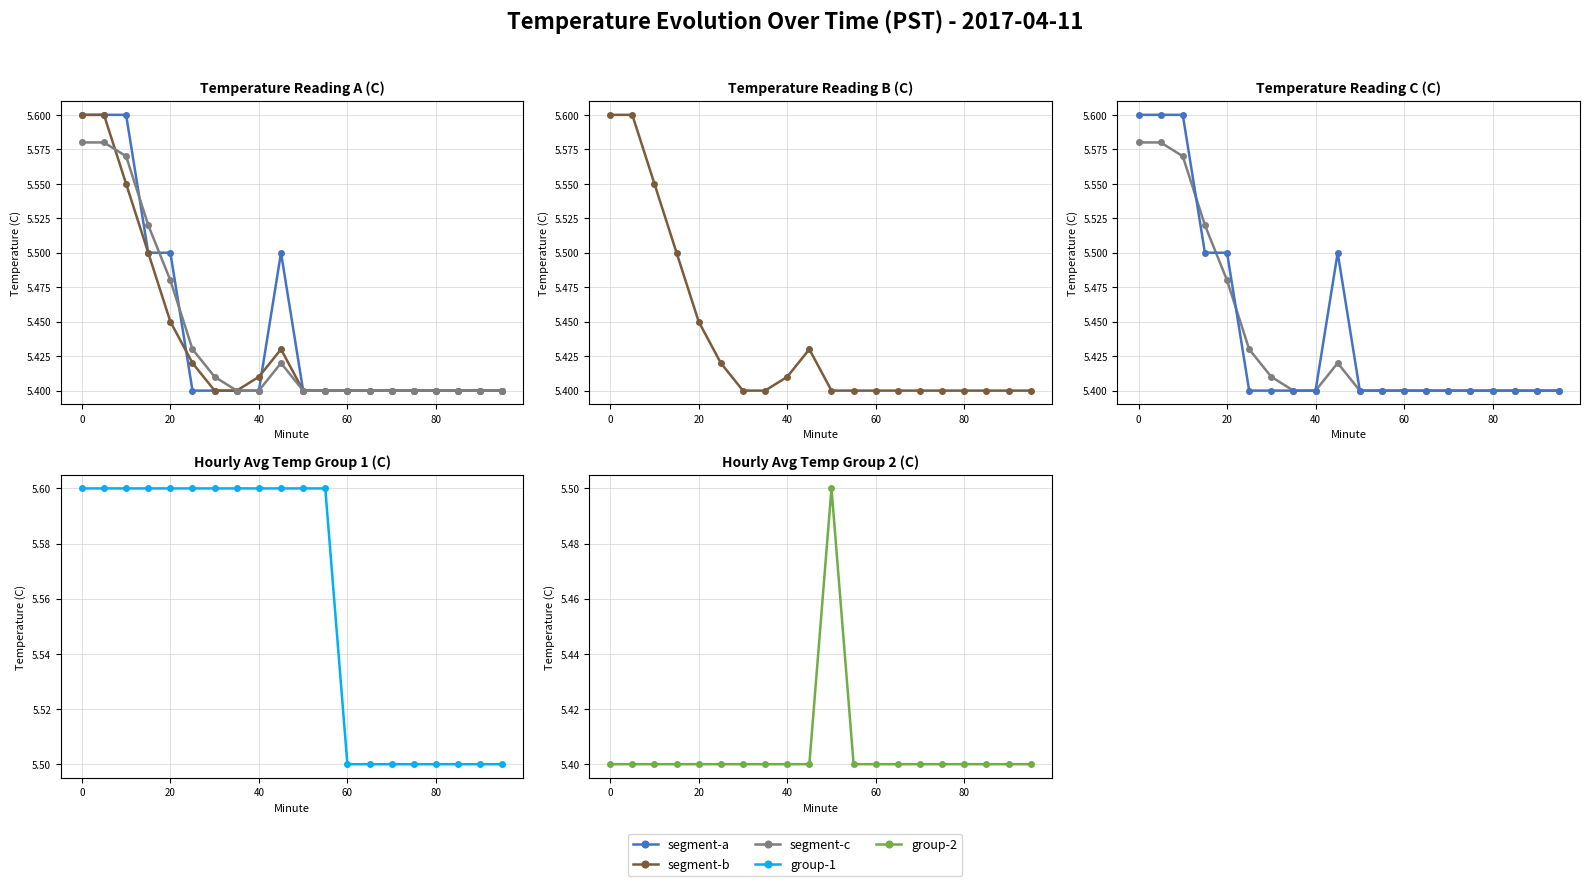

What are all the series names shown in the legend?

segment-a, segment-b, segment-c, group-1, group-2